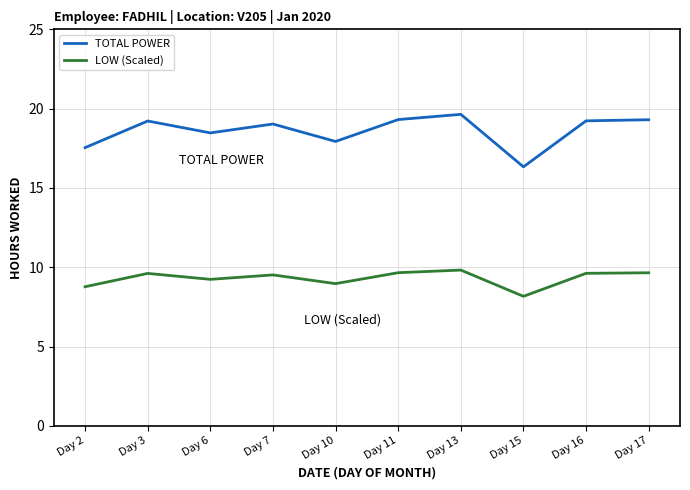

True or false: TOTAL POWER and LOW (Scaled) intersect in this chart.

False